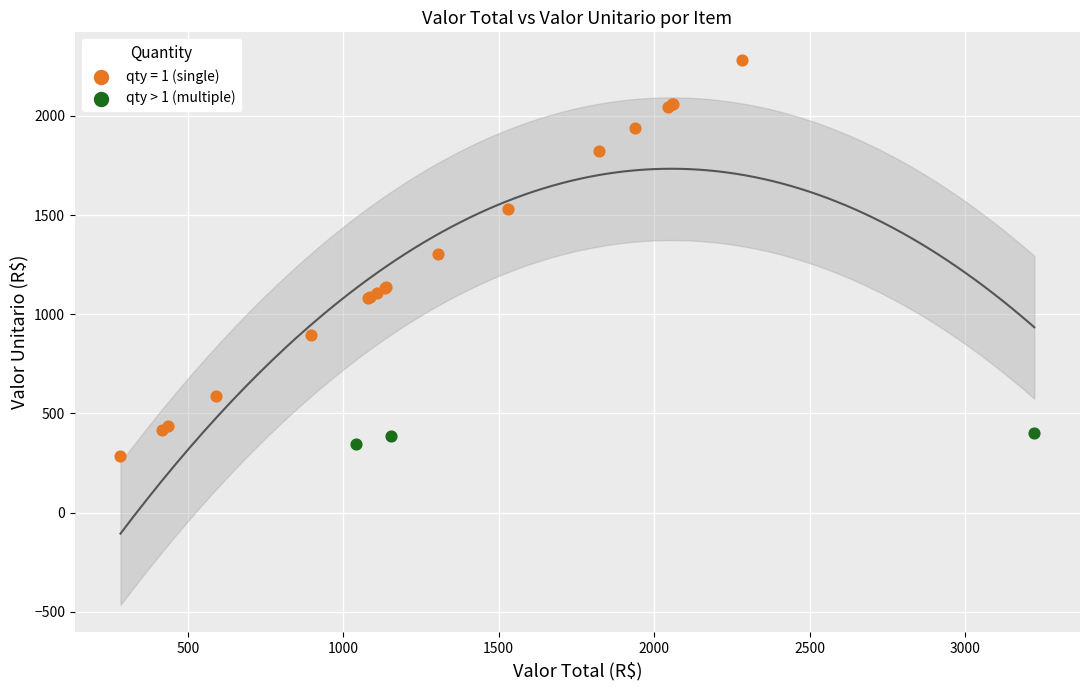

Which series reaches the maximum Y coordinate?

qty = 1 (single)